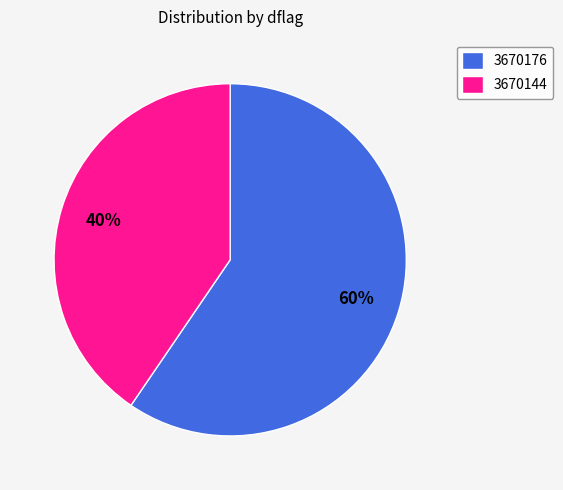

Count the number of slices in the pie.

2